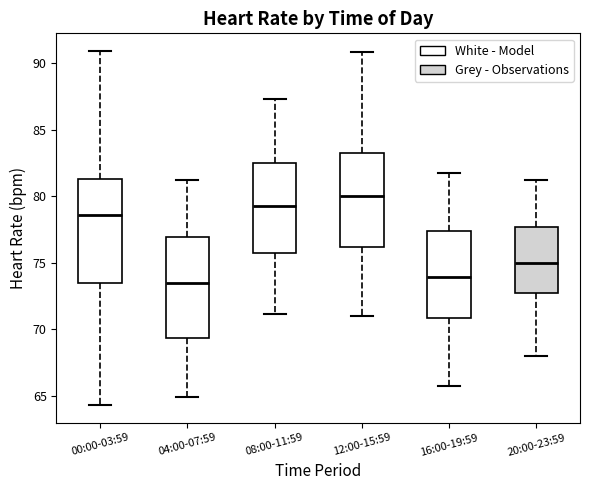

Reading left to right, read every box against the y-axis: the position of its median line, the range the box covers, and the ends of its whiskers. The values are not printed on the chart, so give them approximately, as read against the axis.

00:00-03:59: median 78.5, box 73.5 to 81.5, whiskers 64.5 to 91.0
04:00-07:59: median 73.5, box 69.5 to 77.0, whiskers 65.0 to 81.0
08:00-11:59: median 79.5, box 76.0 to 82.5, whiskers 71.0 to 87.5
12:00-15:59: median 80.0, box 76.0 to 83.0, whiskers 71.0 to 91.0
16:00-19:59: median 74.0, box 71.0 to 77.5, whiskers 65.5 to 81.5
20:00-23:59: median 75.0, box 72.5 to 77.5, whiskers 68.0 to 81.0